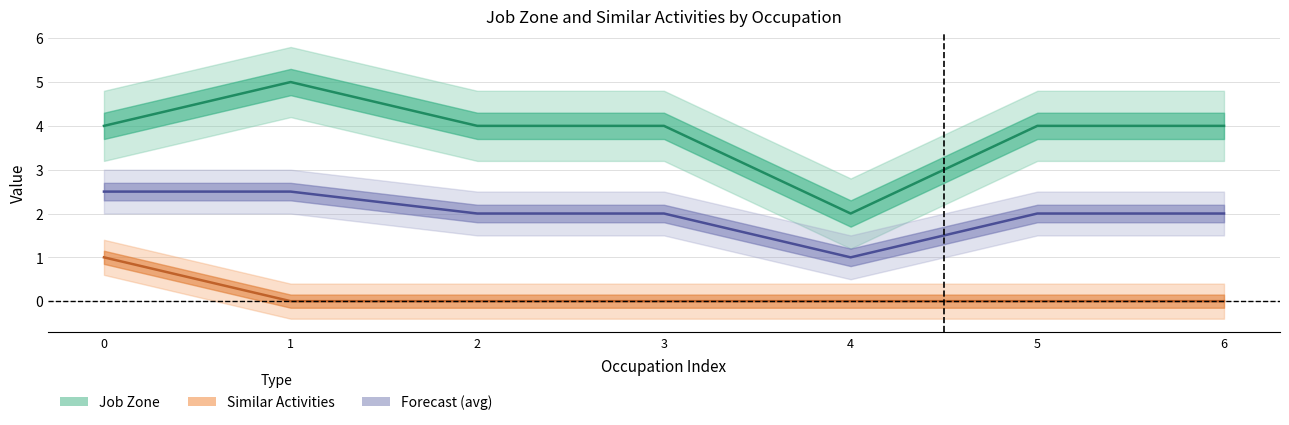

How many data points in Similar Activities are above 0?

1